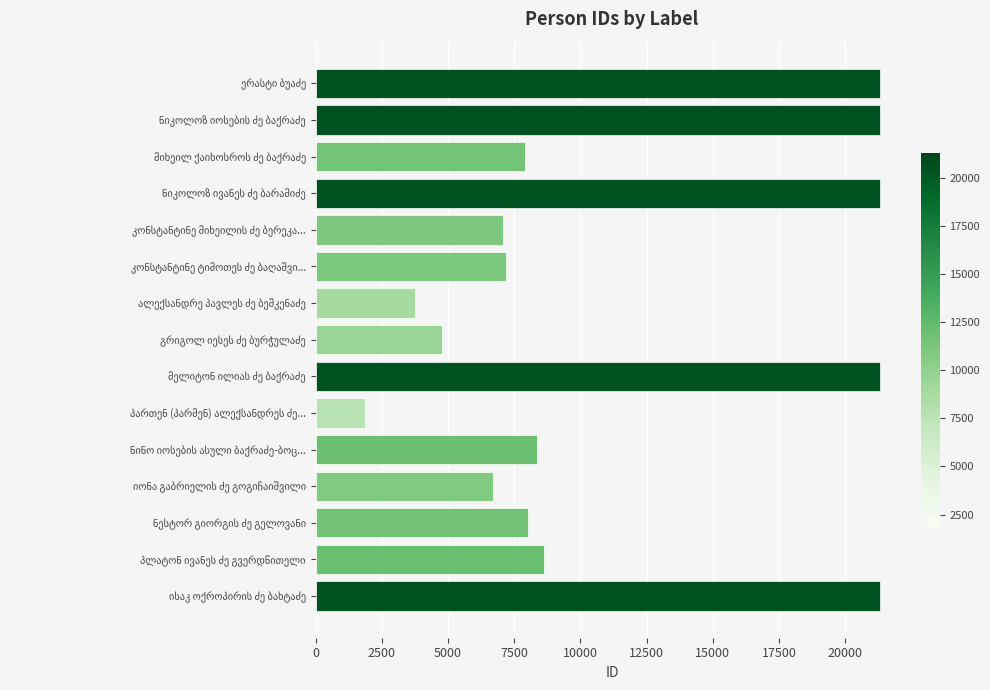

Does the chart contain any negative values?

No